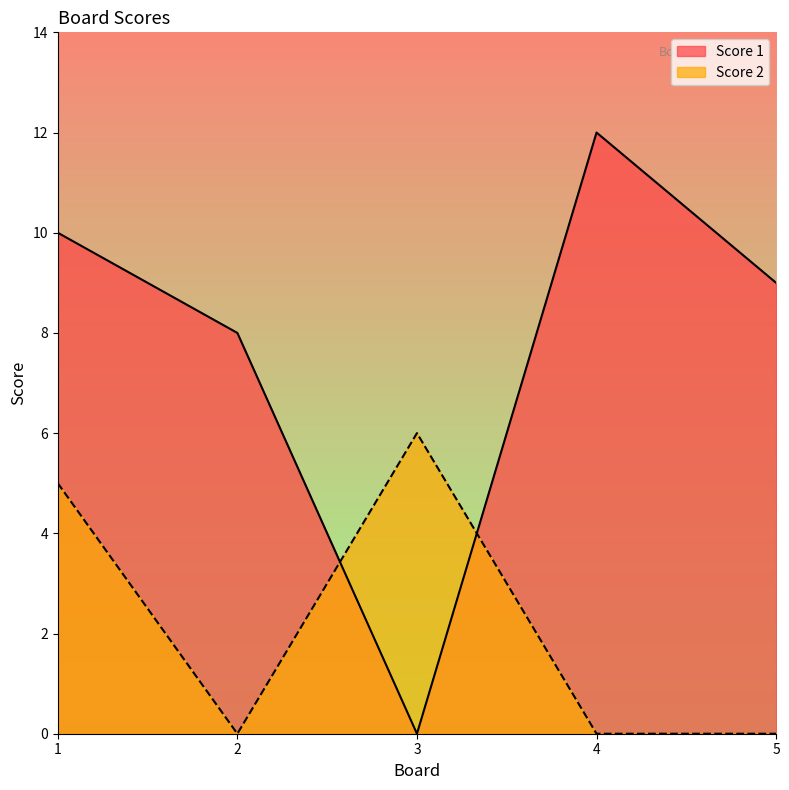

Reading left to right, extract all data points from this chart.

Score 1: 1=10	2=8	3=0	4=12	5=9
Score 2: 1=5	2=0	3=6	4=0	5=0